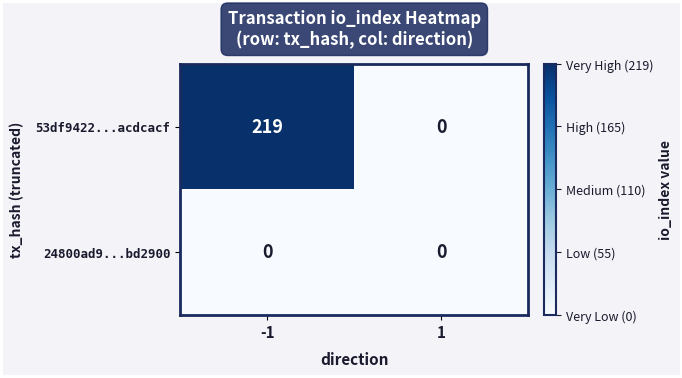

Reading left to right, extract all data points from this chart.

53df9422...acdcacf: -1=219	1=0
24800ad9...bd2900: -1=0	1=0